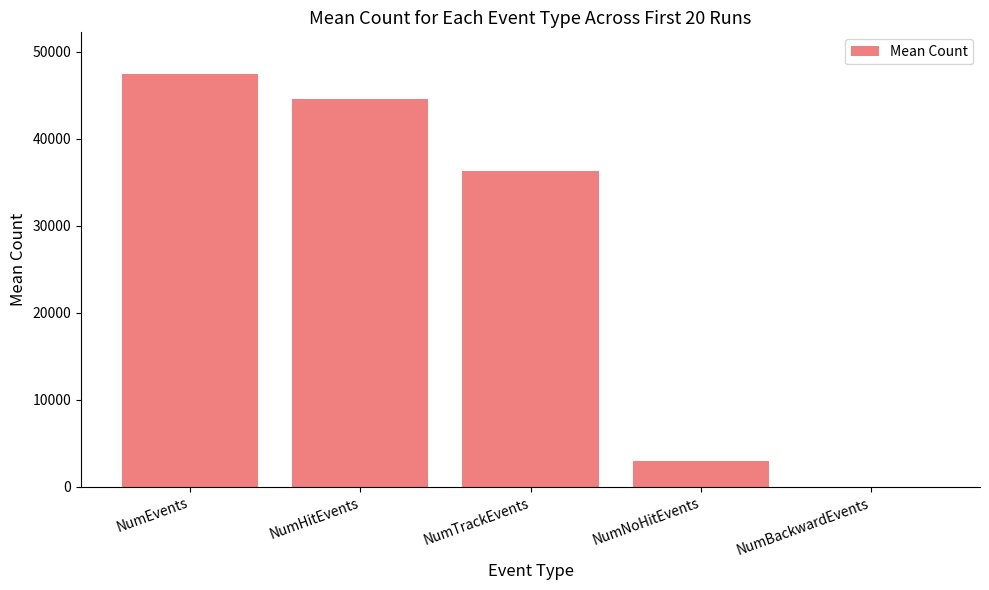

Which label corresponds to the largest value in the chart?

NumEvents